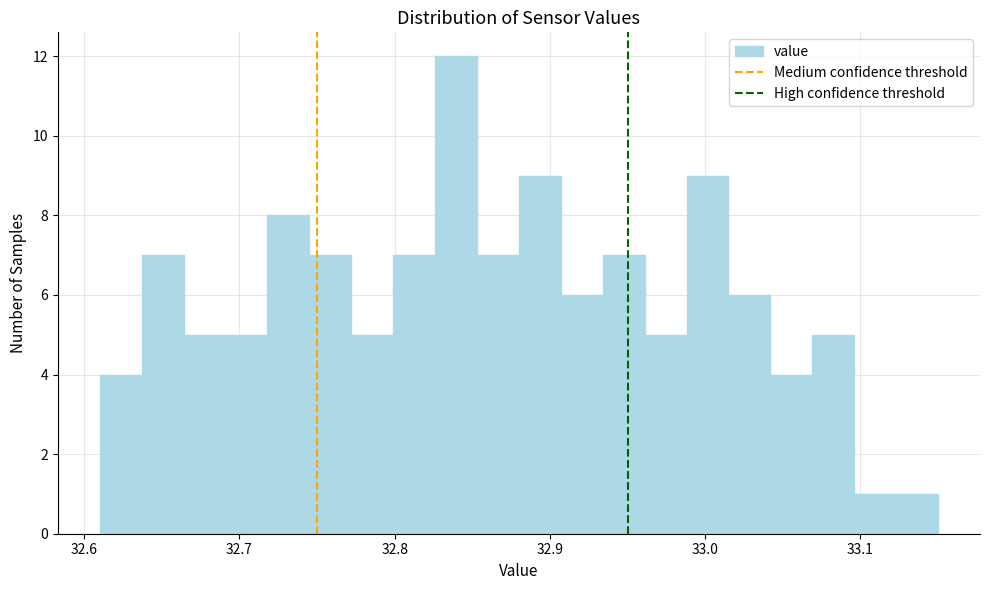

Read against the x-axis, roughly where is the centre of the tallest bar?

32.84